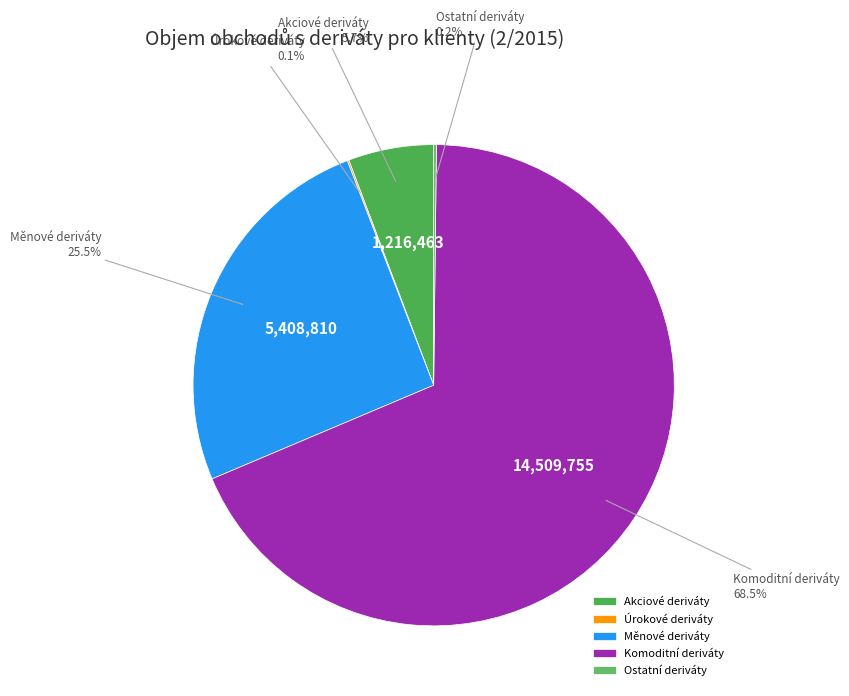

Which has a higher value, Komoditní deriváty or Akciové deriváty?

Komoditní deriváty